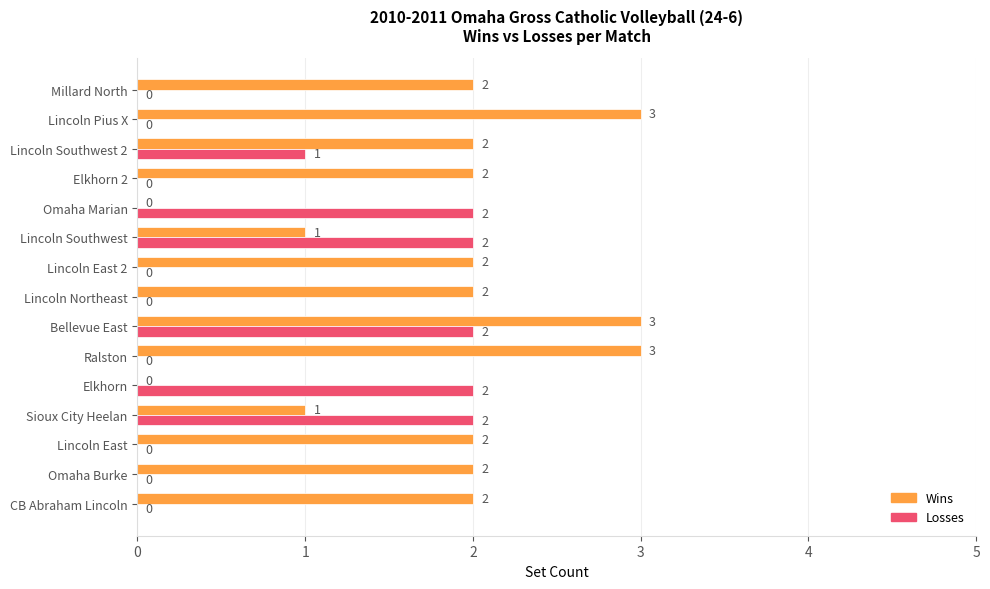

The value of Wins at Lincoln East 2 is 0. True or false?

False